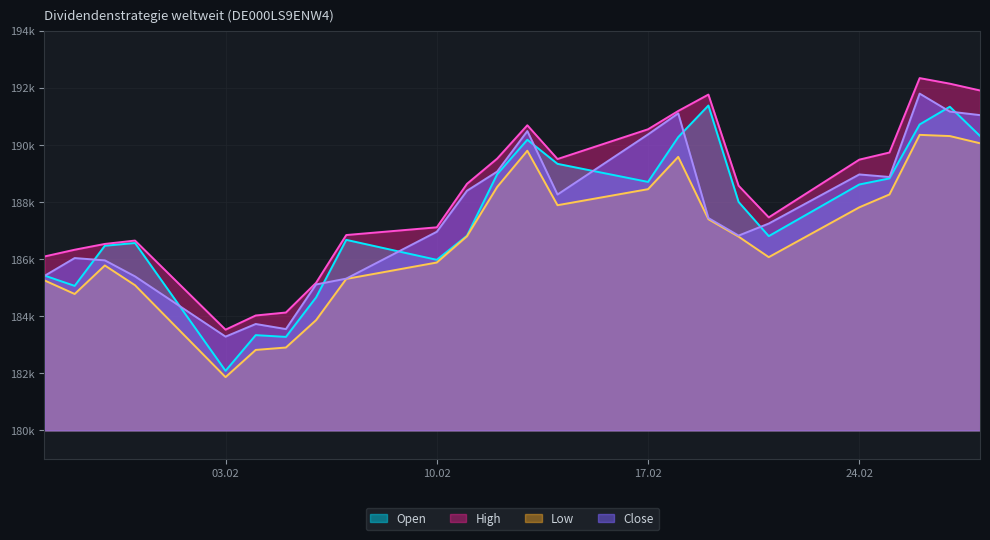

Count the number of data series in this chart.

4